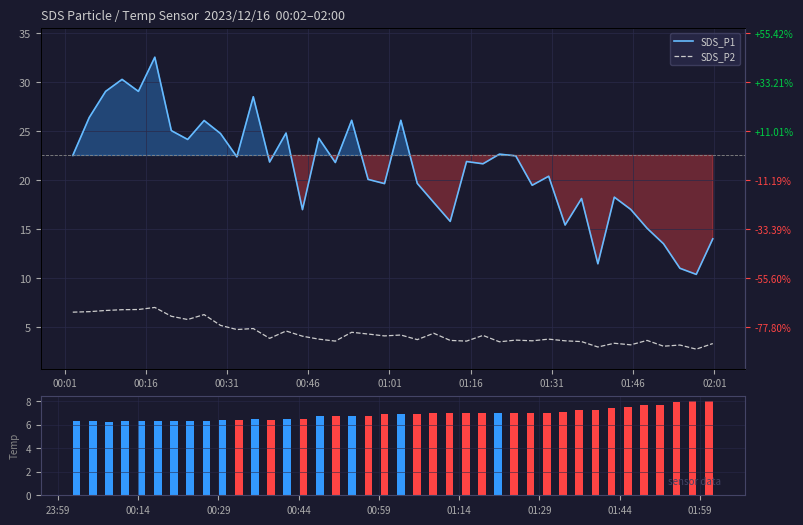

Which series has the largest total across all categories?

SDS_P1